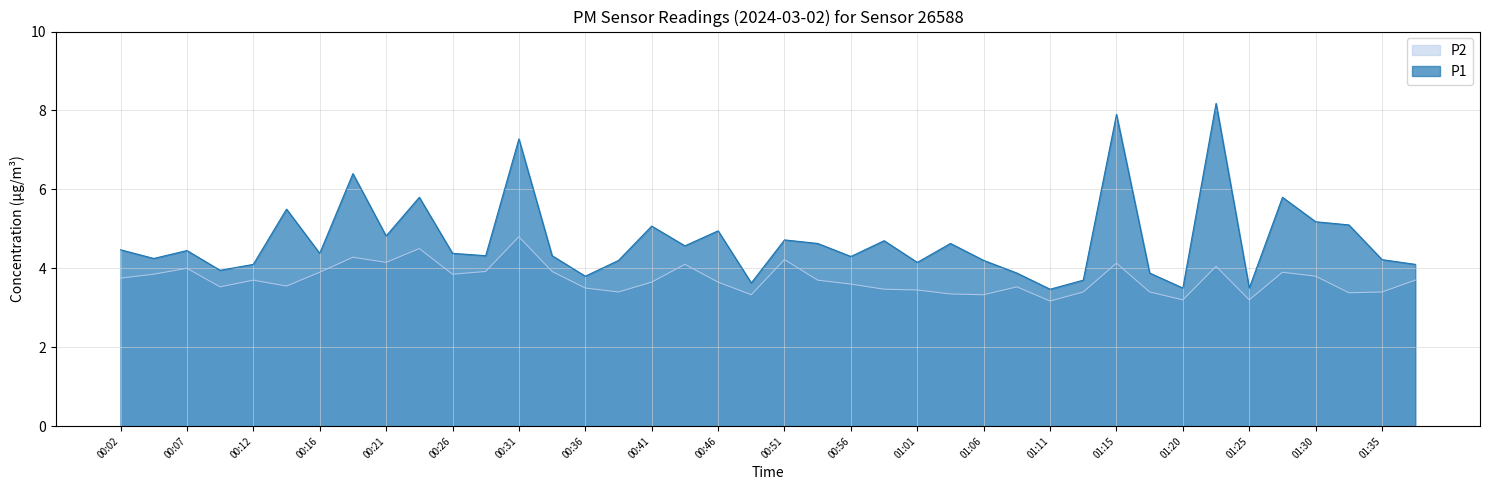

True or false: P2 and P1 cross at least once.

False